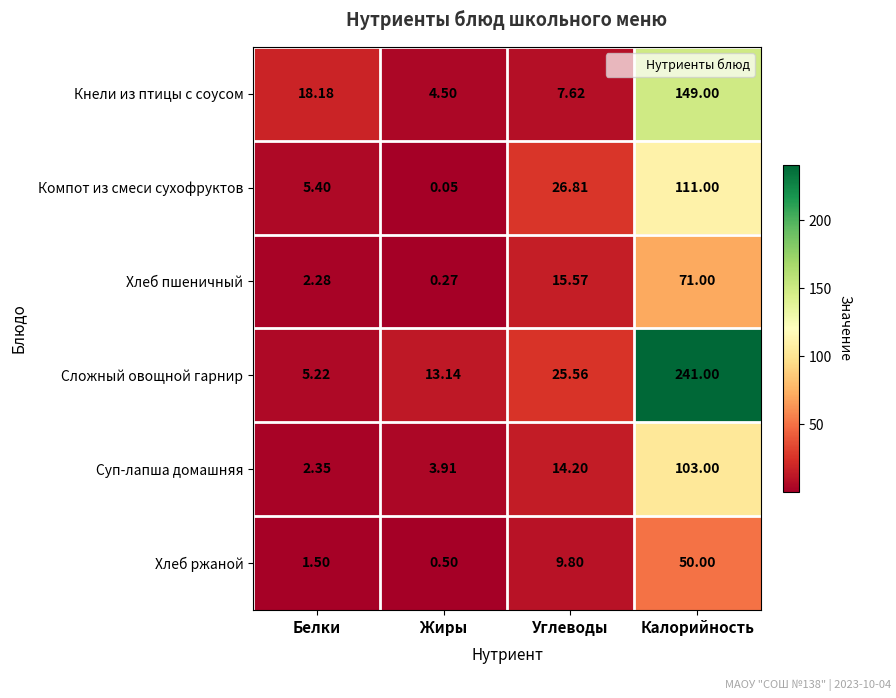

List the series in order of their peak value, highest first.

Сложный овощной гарнир, Кнели из птицы с соусом, Компот из смеси сухофруктов, Суп-лапша домашняя, Хлеб пшеничный, Хлеб ржаной